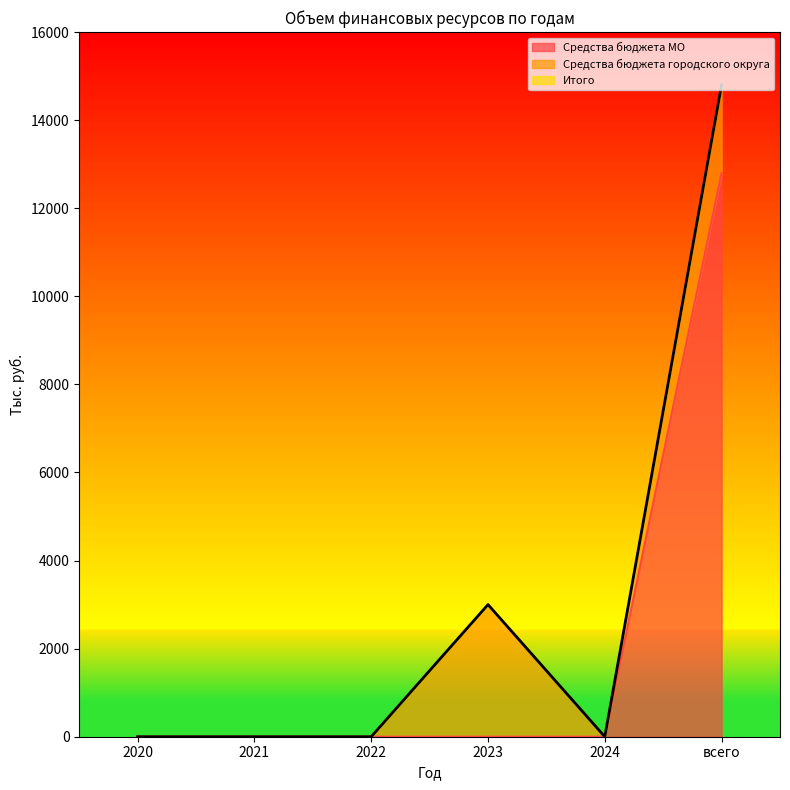

At how many categories does at least one series exceed 9757?

1